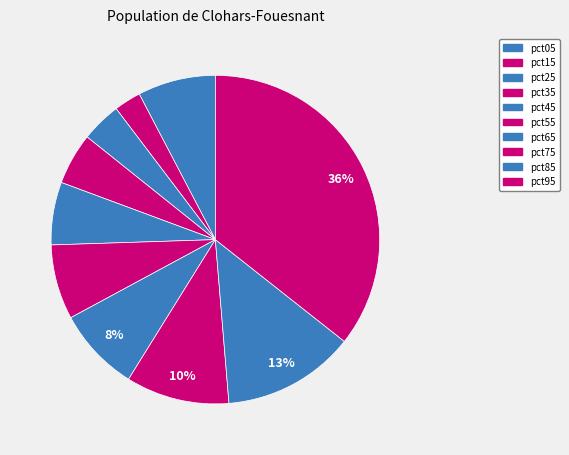

Rank the categories by value from highest to lowest.

pct95, pct85, pct75, pct65, pct05, pct55, pct45, pct35, pct25, pct15